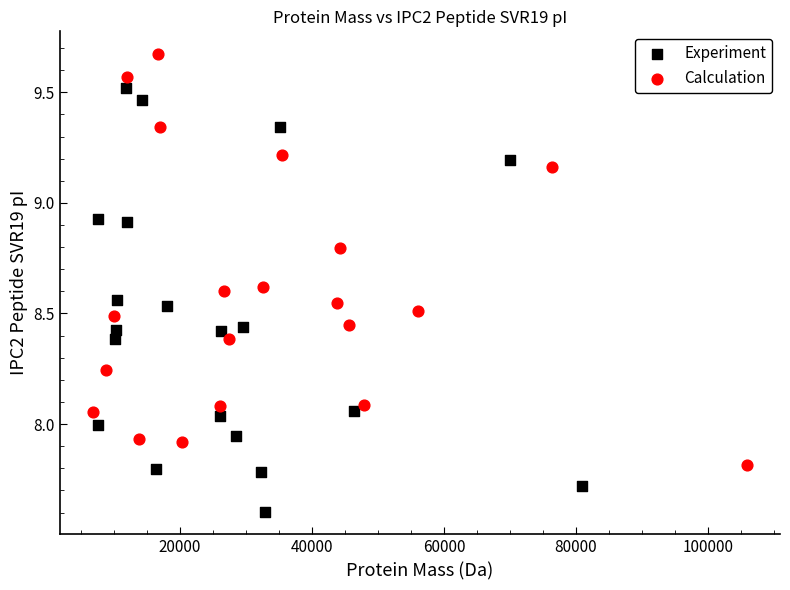

Which series reaches the minimum Y coordinate?

Experiment